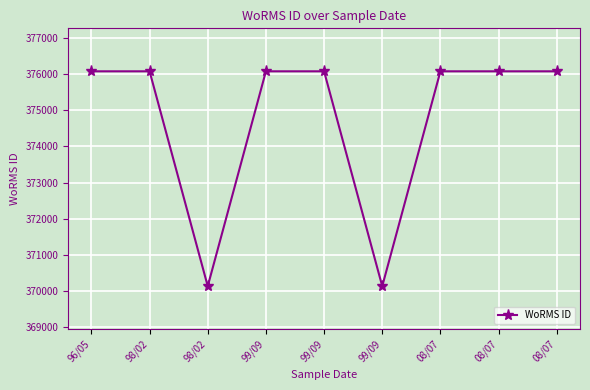

How many distinct data groups are displayed?

1